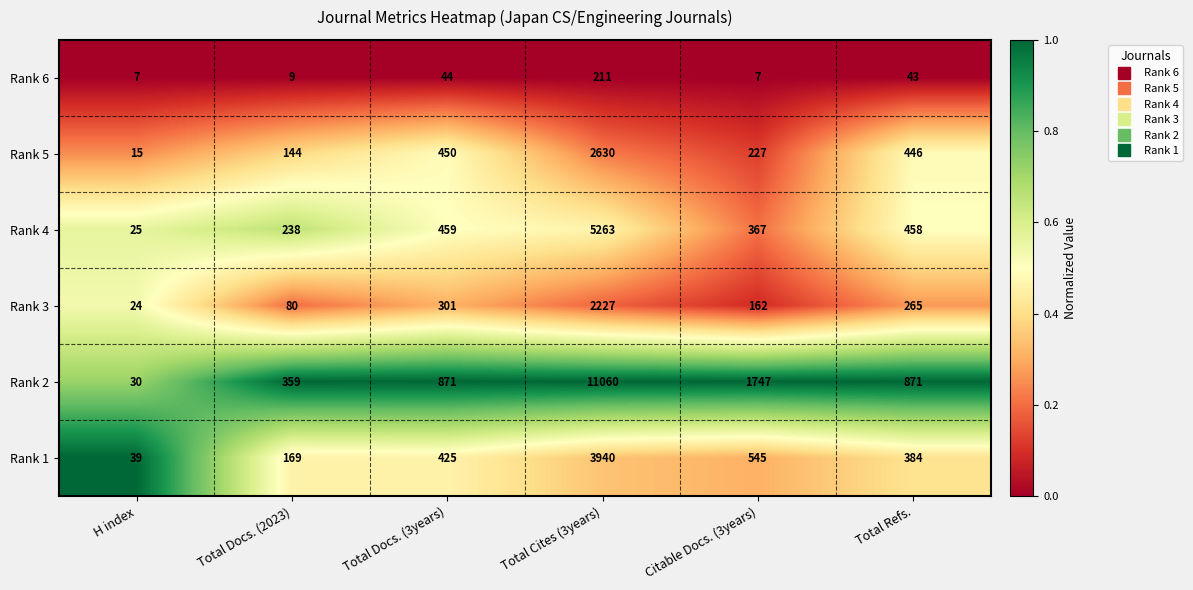

Which series has the widest spread of values?

Rank 2